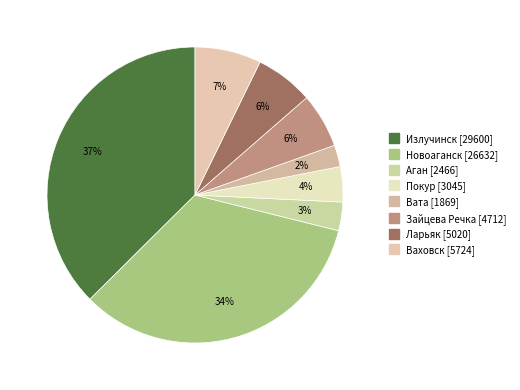

To the nearest percent, what is the difference between the largest and smallest slice percentages?

35%